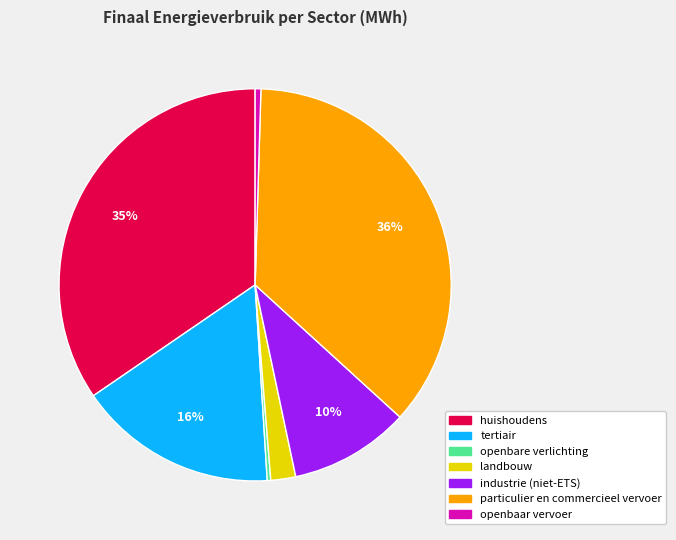

How many slices are in this pie chart?

7